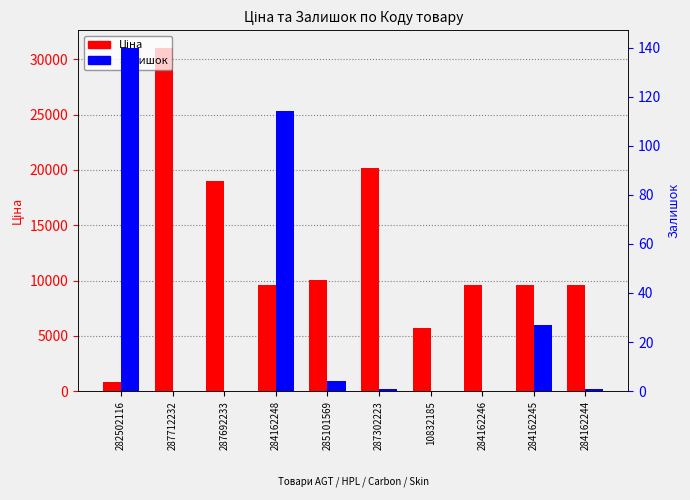

At which label does Залишок first exceed 1?

282502116